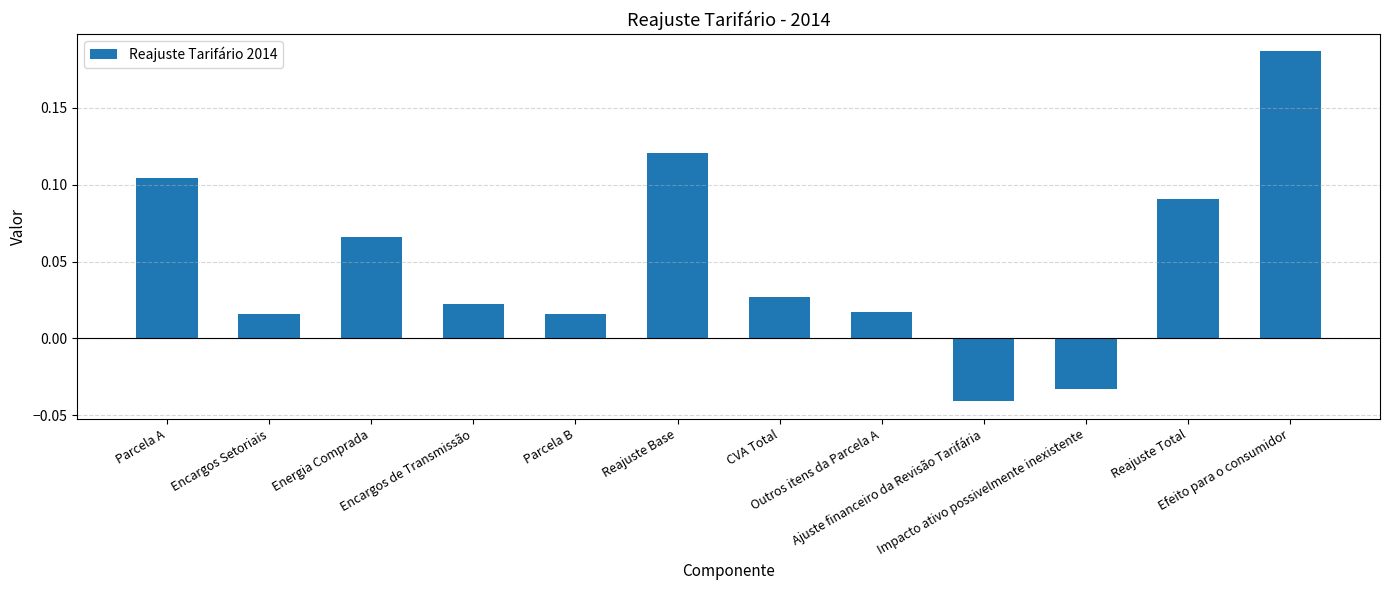

What is the label of the 2nd bar from the left?

Encargos Setoriais